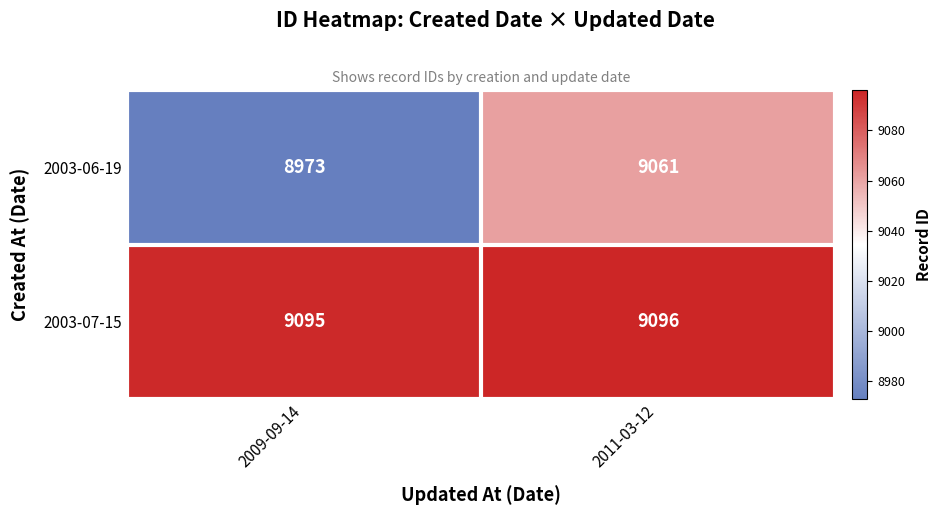

What is the minimum value shown in the chart?

8973